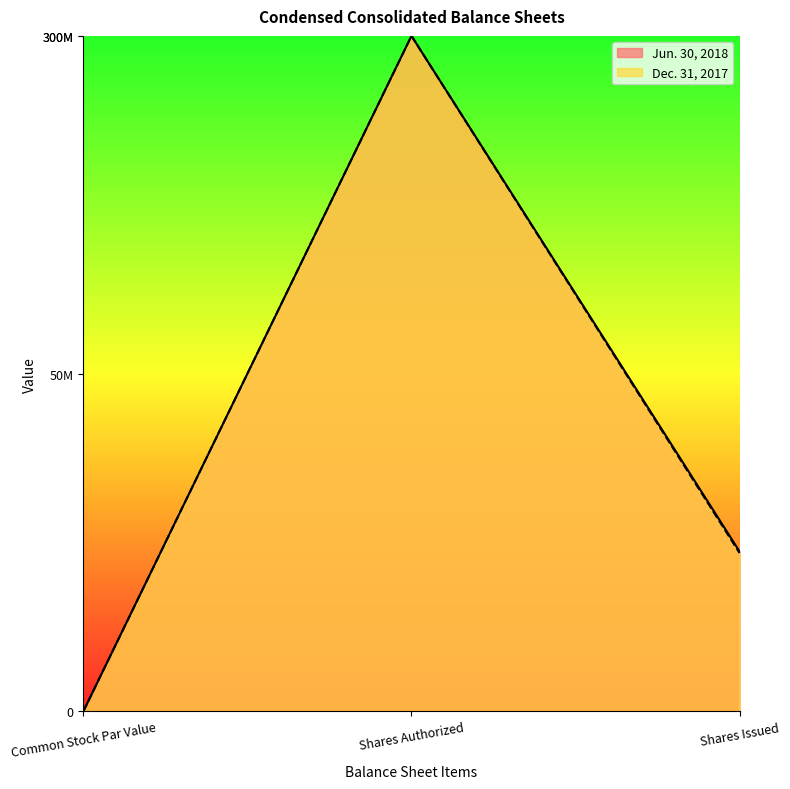

Does the chart display data point markers on the line(s)?

No